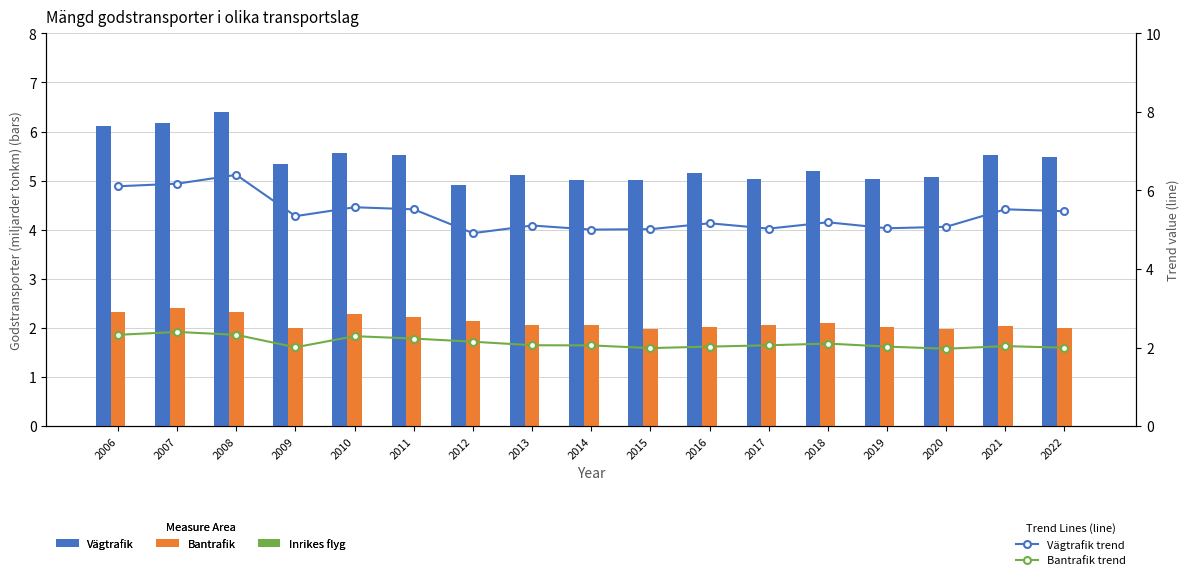

Which label corresponds to the largest value in the chart?

2008